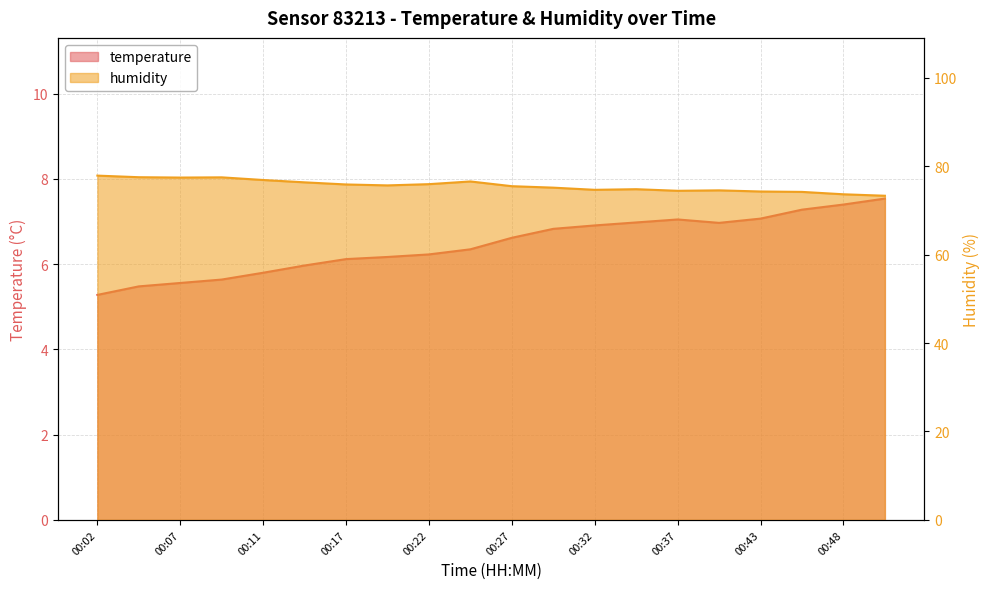

What is the difference between the maximum and minimum values in the humidity series?

4.5